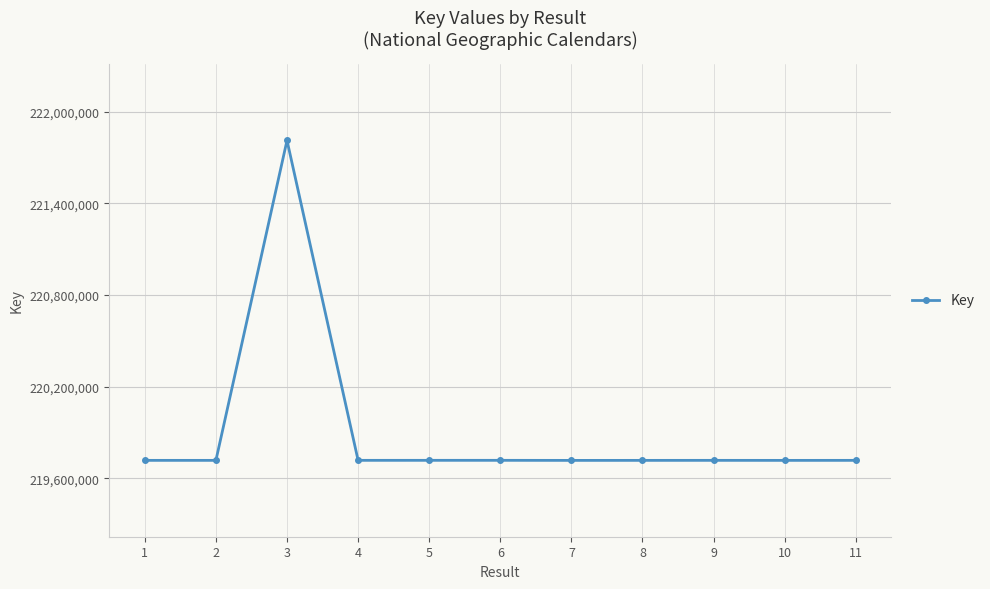

What is the minimum value shown in the chart?

219716647